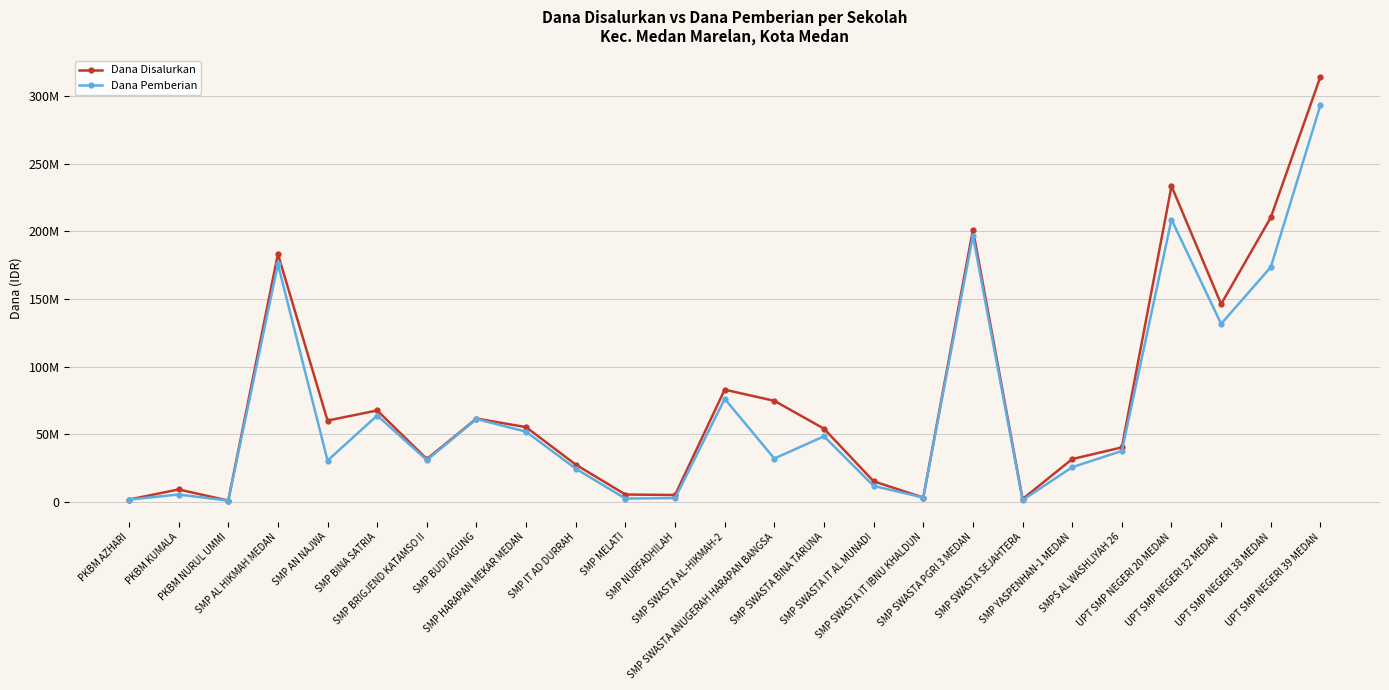

Which series has the largest total across all categories?

Dana Disalurkan